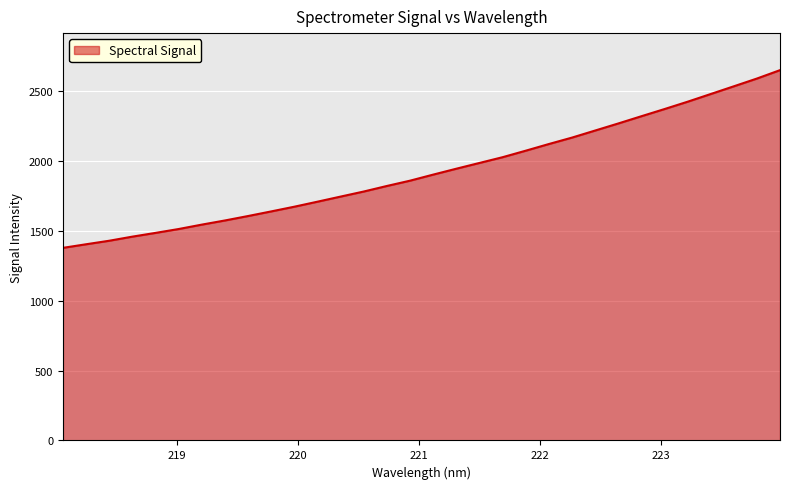

Does the chart display data point markers on the line(s)?

No